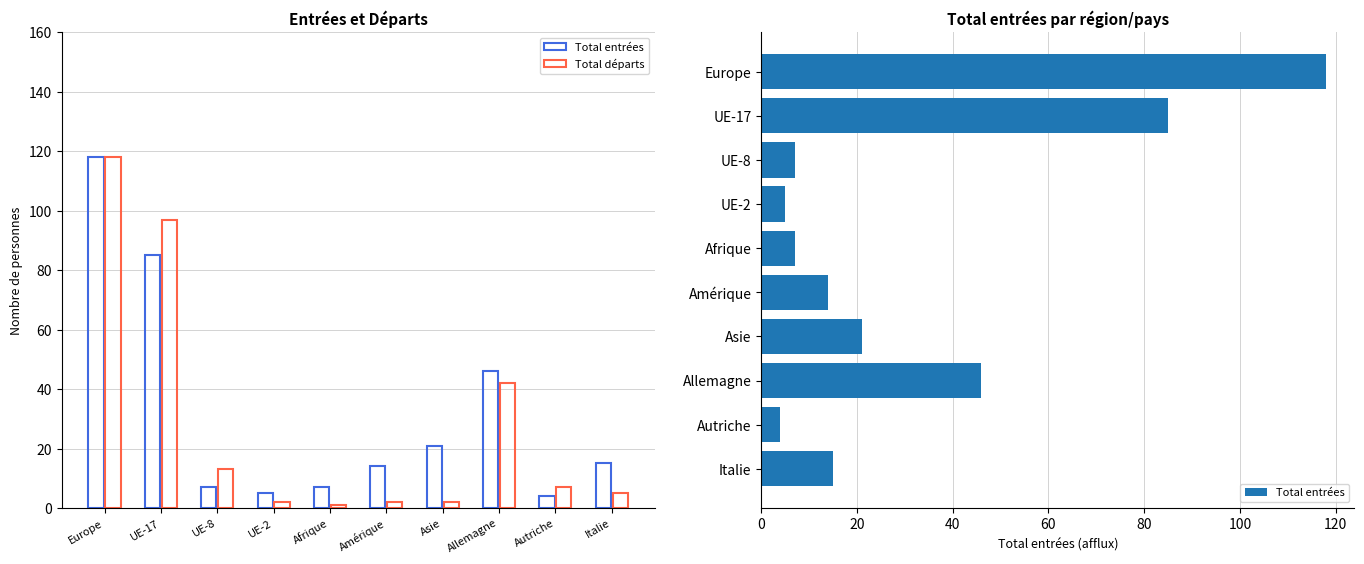

Which series has the widest spread of values?

Total départs